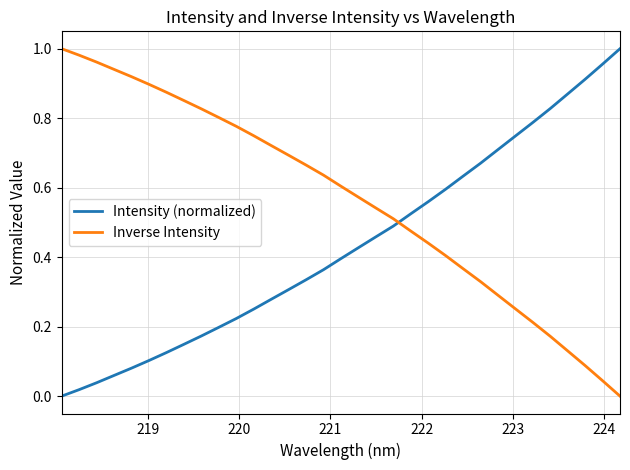

Which series ends up on top after the final intersection of Intensity (normalized) and Inverse Intensity?

Intensity (normalized)